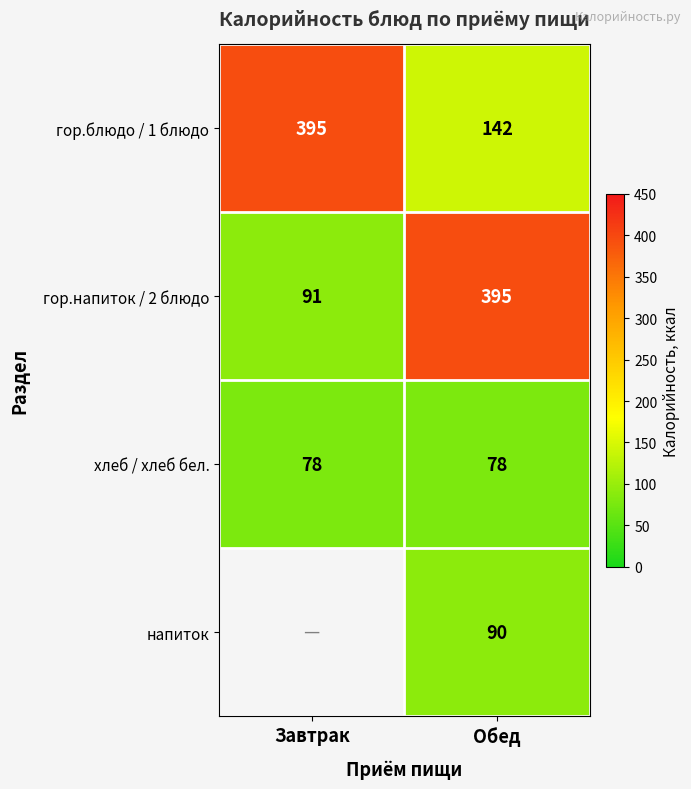

How many data points does each series have?

2